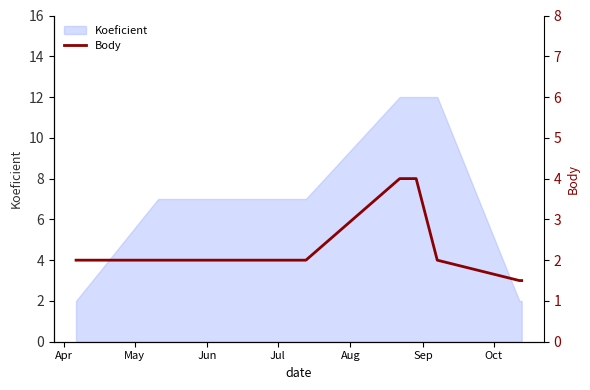

What is the label of the 1st point from the left?

Apr